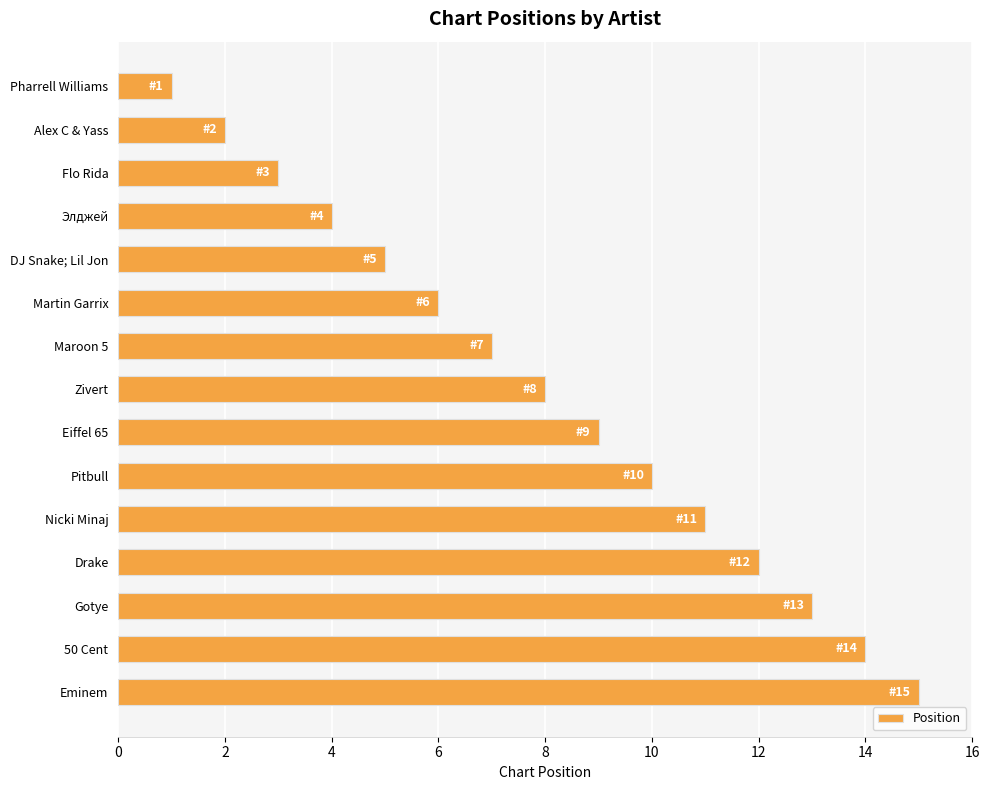

The chart shows a value of 4 at Zivert. True or false?

False